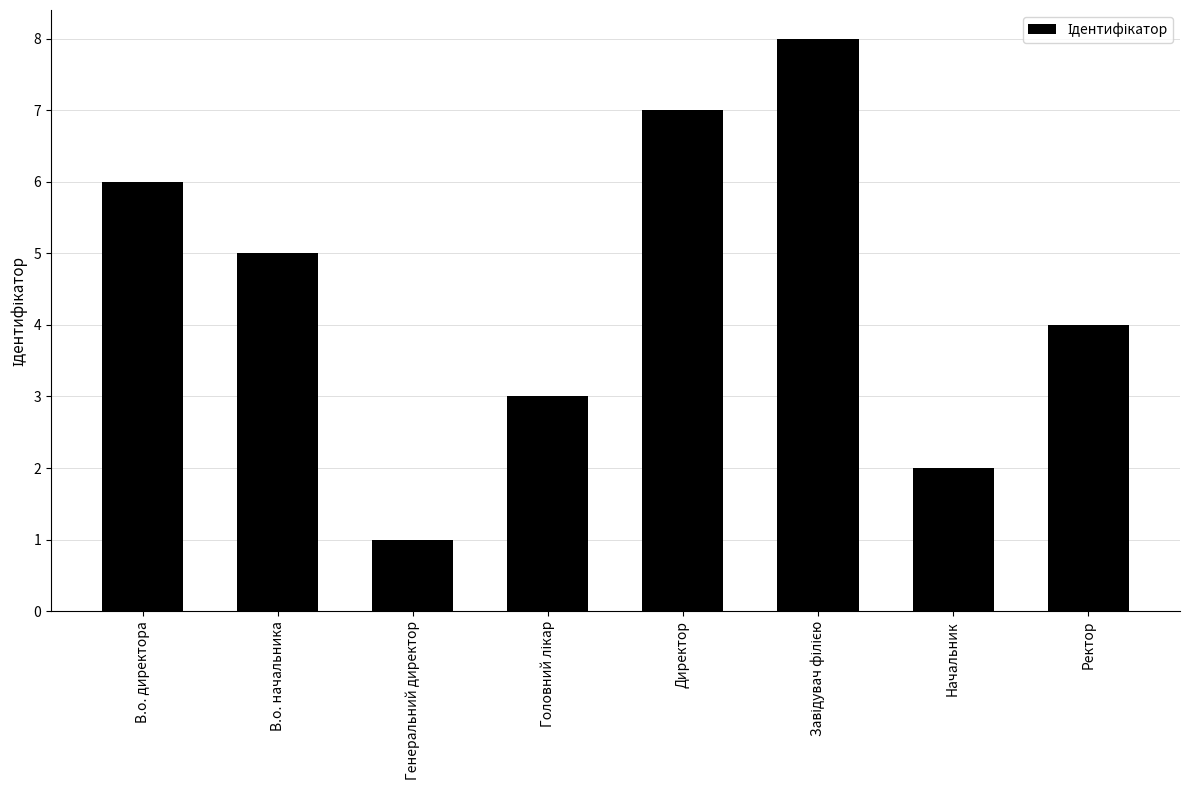

What is the label of the 2nd bar from the right?

Начальник